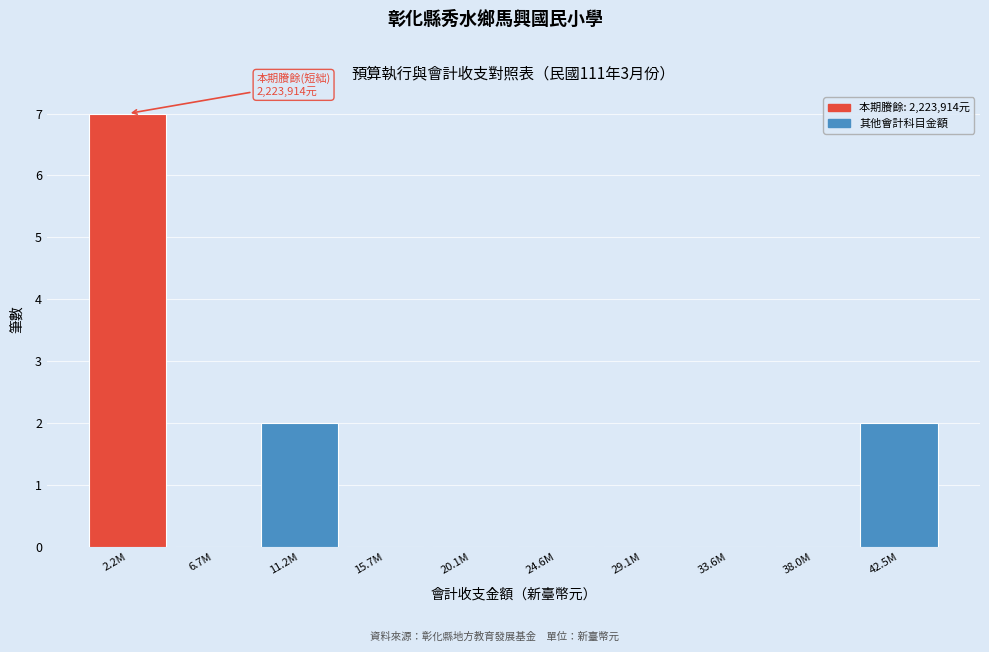

Reading left to right, extract all data points from this chart.

2.2M=7	6.7M=0	11.2M=2	15.7M=0	20.1M=0	24.6M=0	29.1M=0	33.6M=0	38.0M=0	42.5M=2